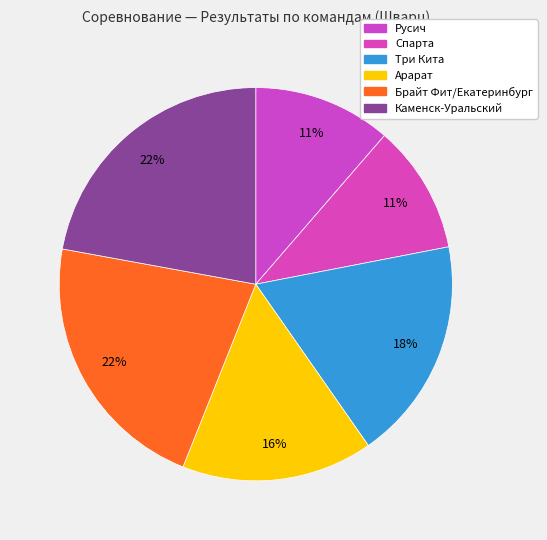

How many slices are in this pie chart?

6